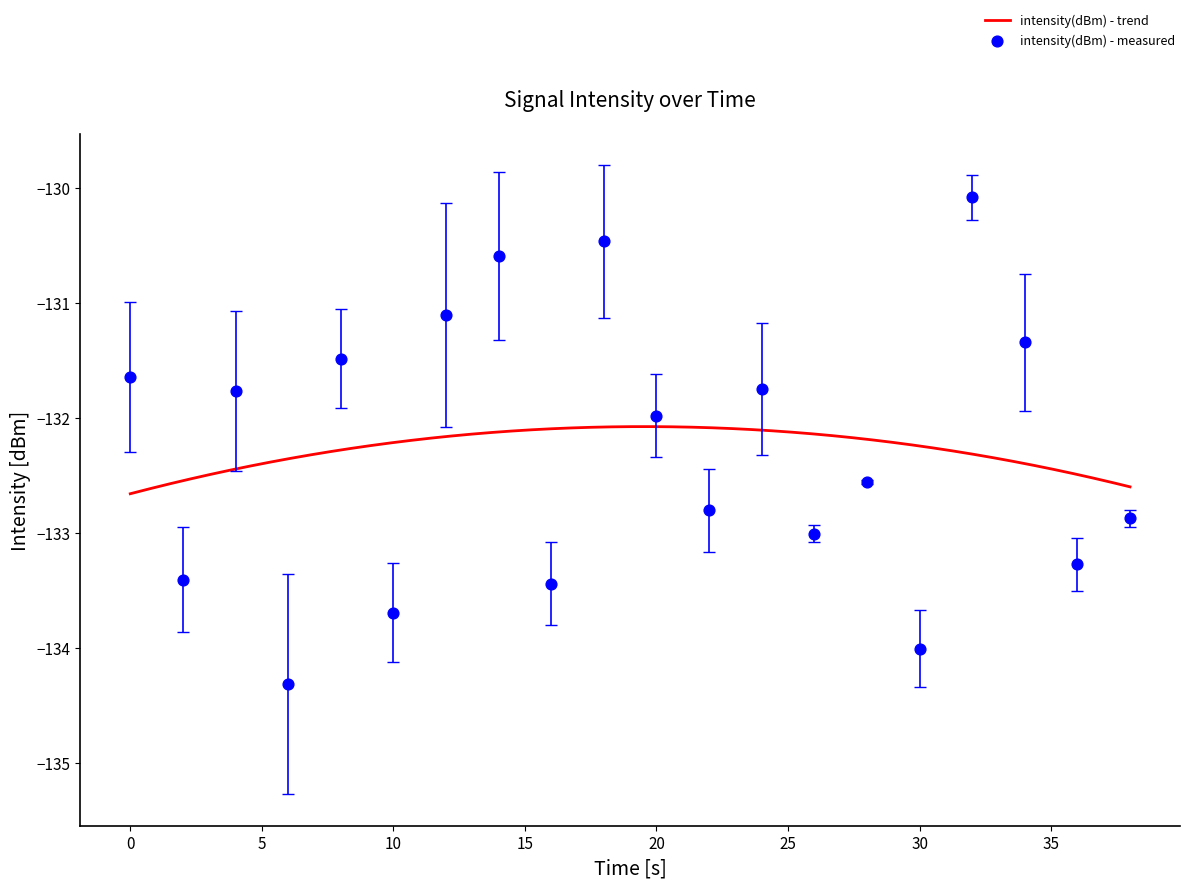

What is the minimum value for intensity(dBm) - trend?

-132.7